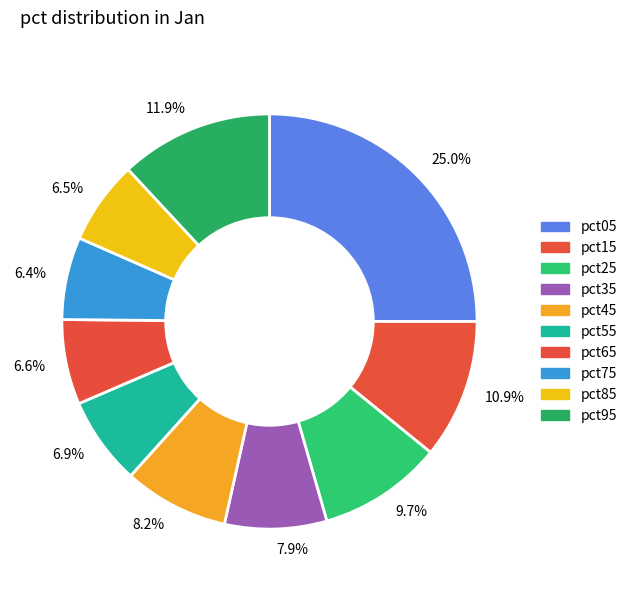

What percentage do 6.5% and 8.2% together represent?

14.7%